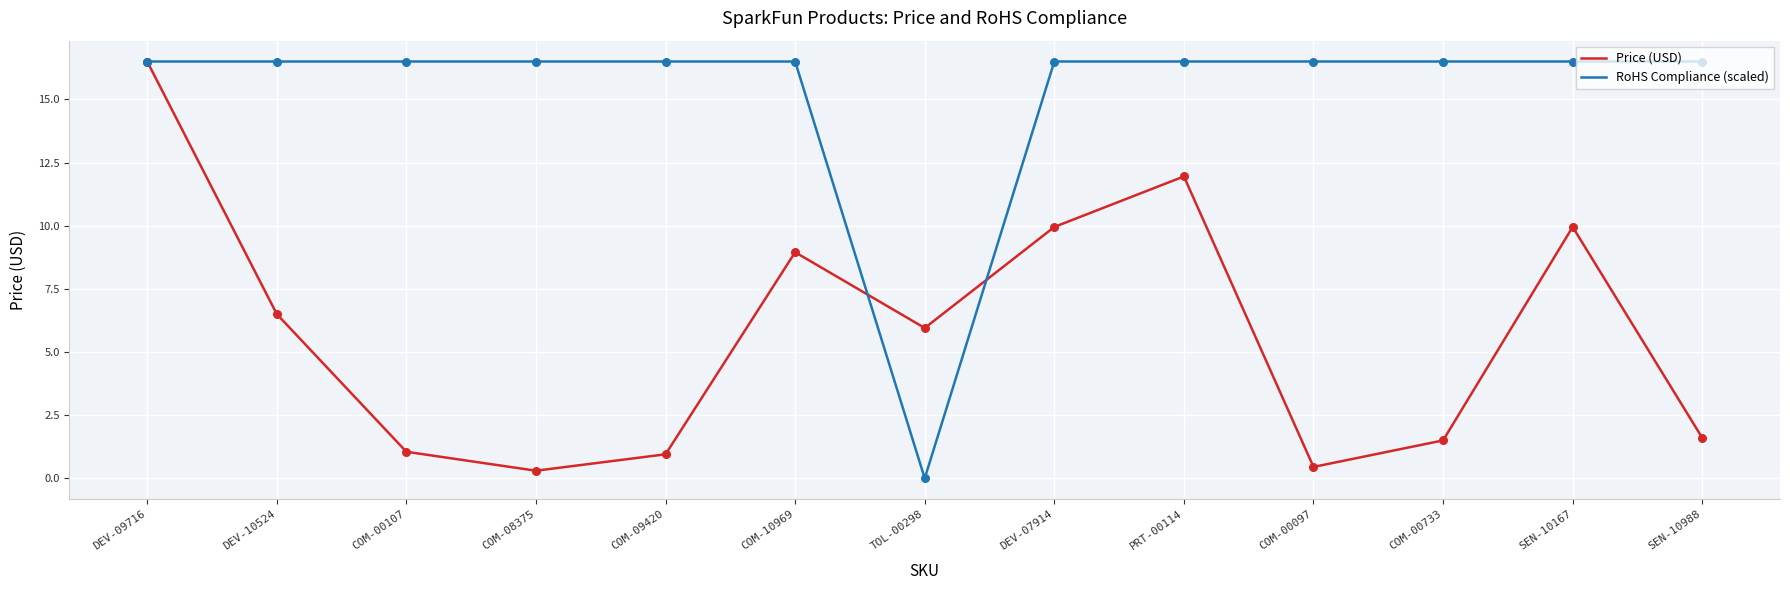

What is the total value across all series at TOL-00298?

6.0